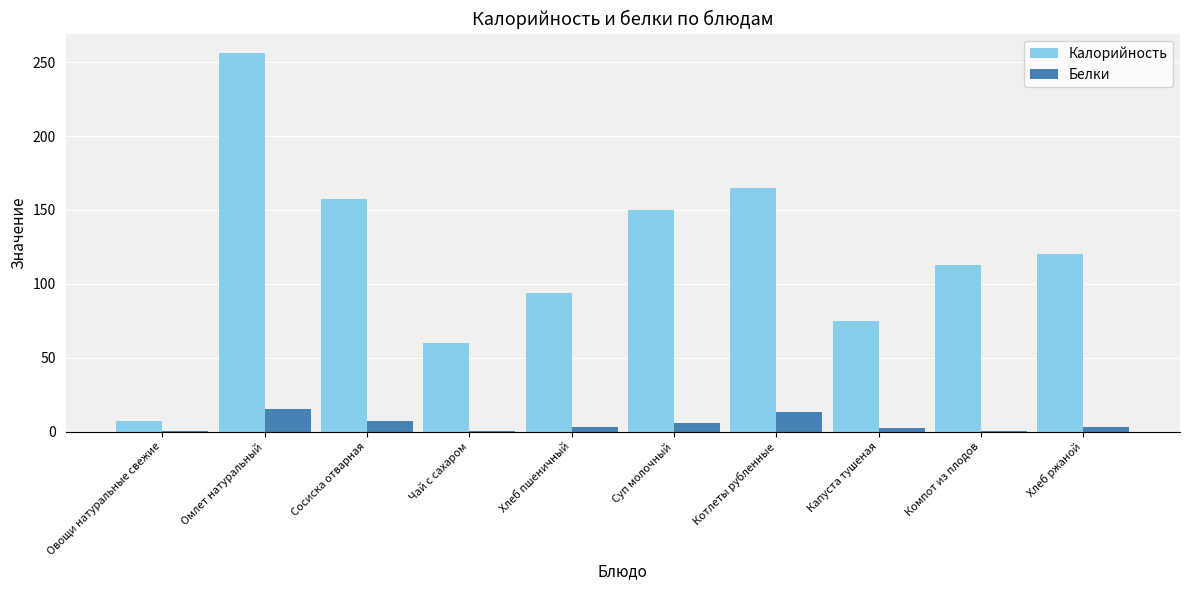

Is it true that Белки equals 13.0 at Котлеты рубленные?

True